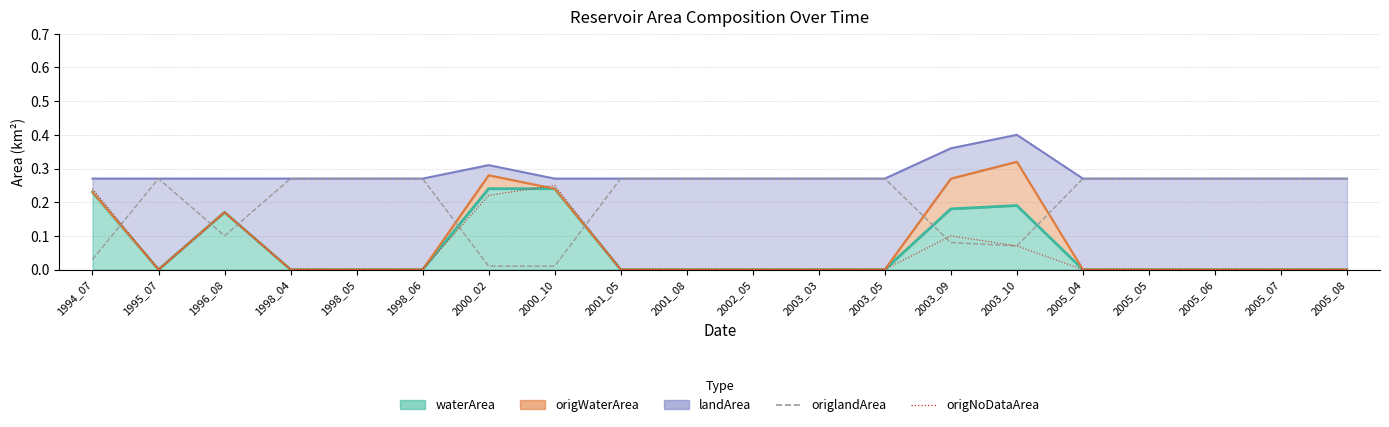

Rank the categories by origNoDataArea value from lowest to highest.

1995_07, 1998_04, 1998_05, 1998_06, 2001_05, 2001_08, 2002_05, 2003_03, 2003_05, 2005_04, 2005_05, 2005_06, 2005_07, 2005_08, 2003_10, 2003_09, 1996_08, 2000_02, 1994_07, 2000_10